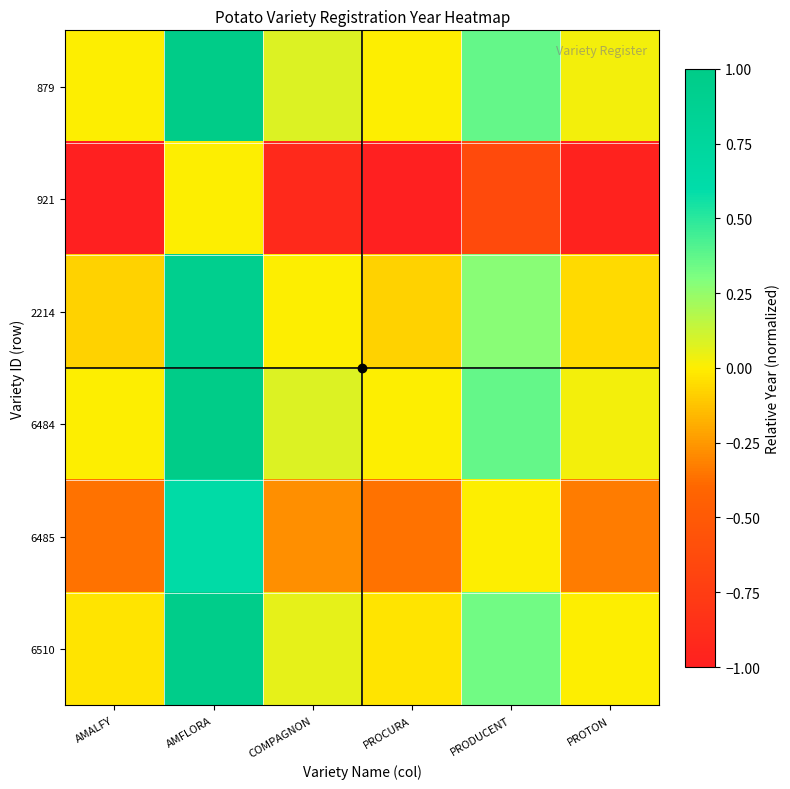

What is the total value across all series at PROCURA?

-1.5